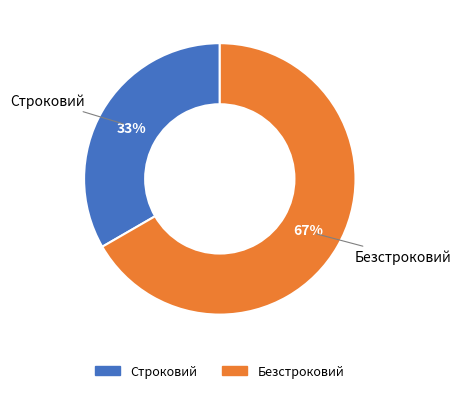

Rank the categories by value from lowest to highest.

Строковий, Безстроковий